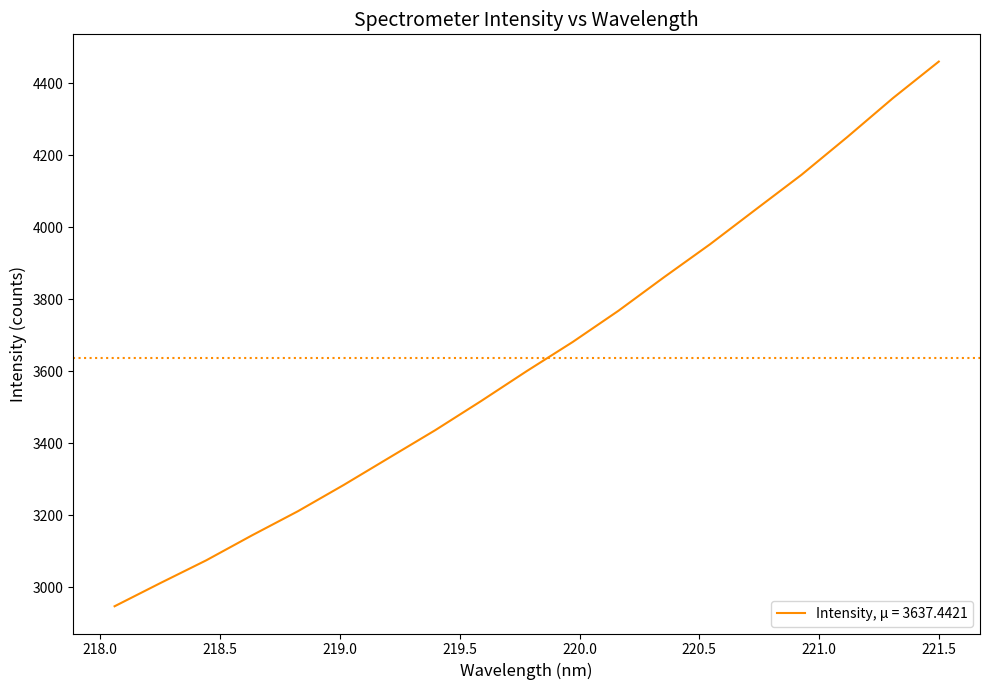

Does the chart have visible grid lines?

No